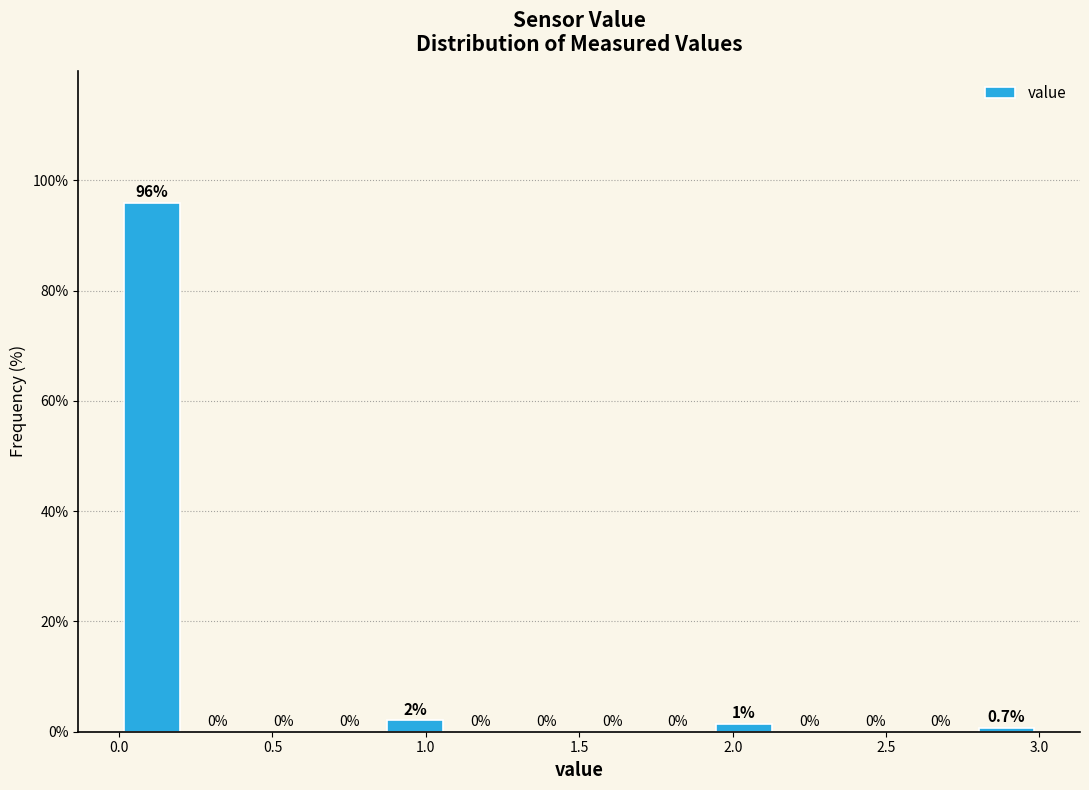

Which range on the x-axis has the tallest bar?

0.00 to 0.20